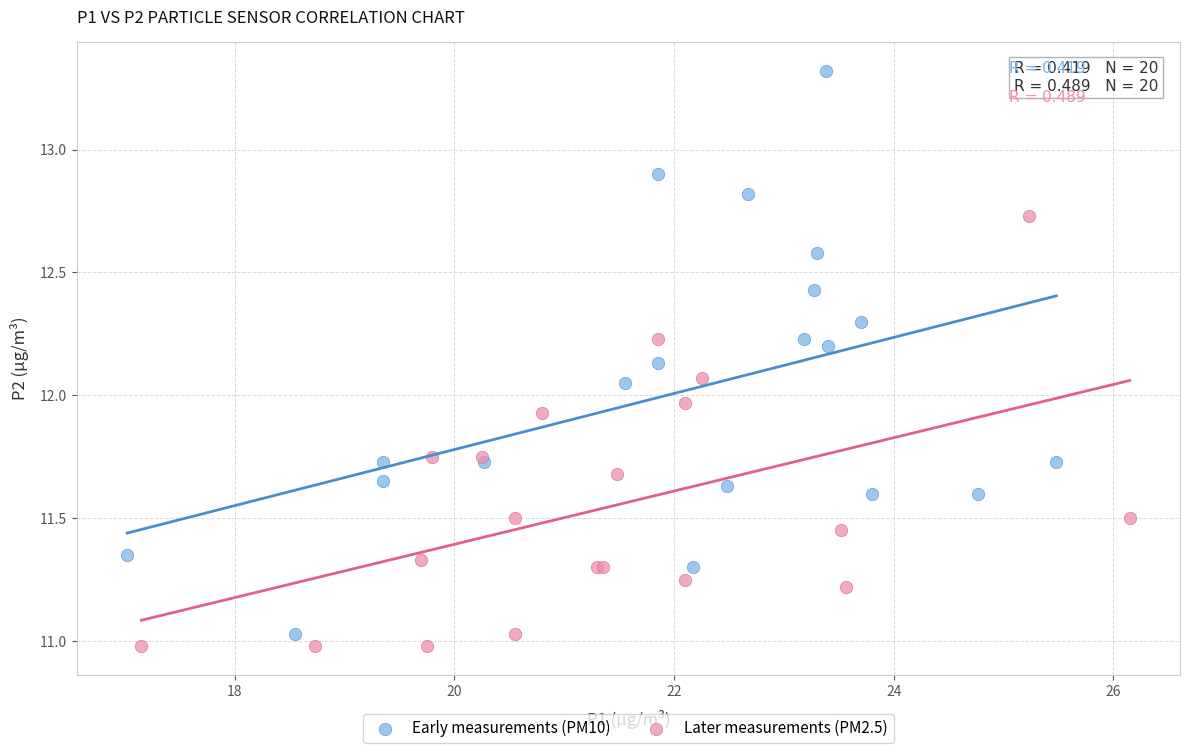

What are all the series names shown in the legend?

Early measurements (PM10), Later measurements (PM2.5)